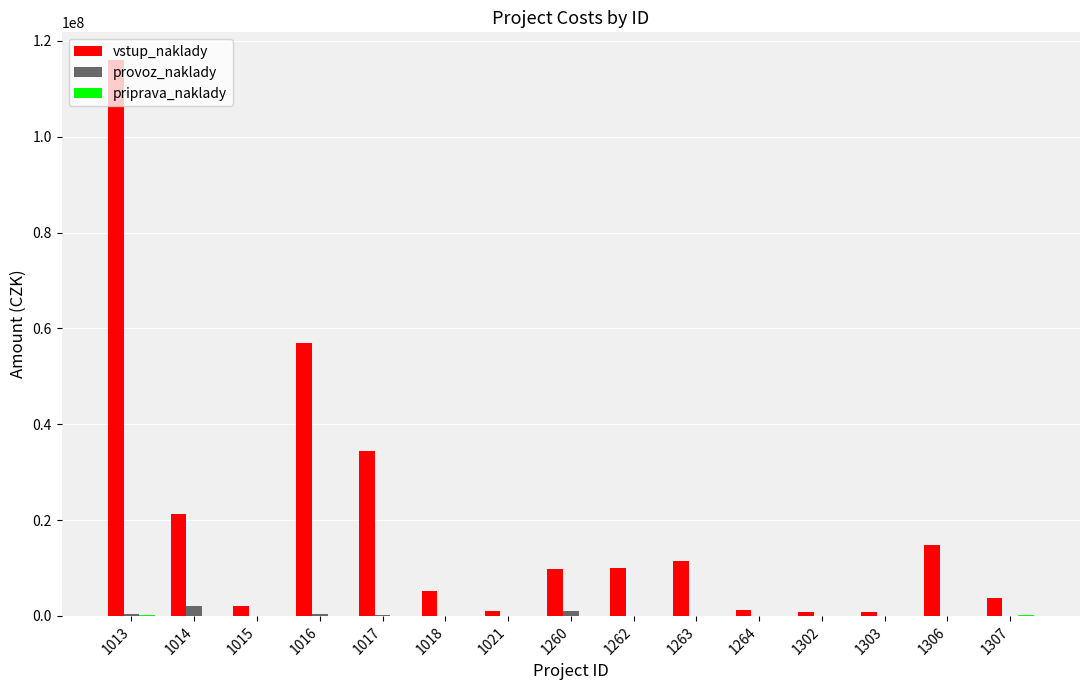

At which category is the sum across all series the highest?

1013